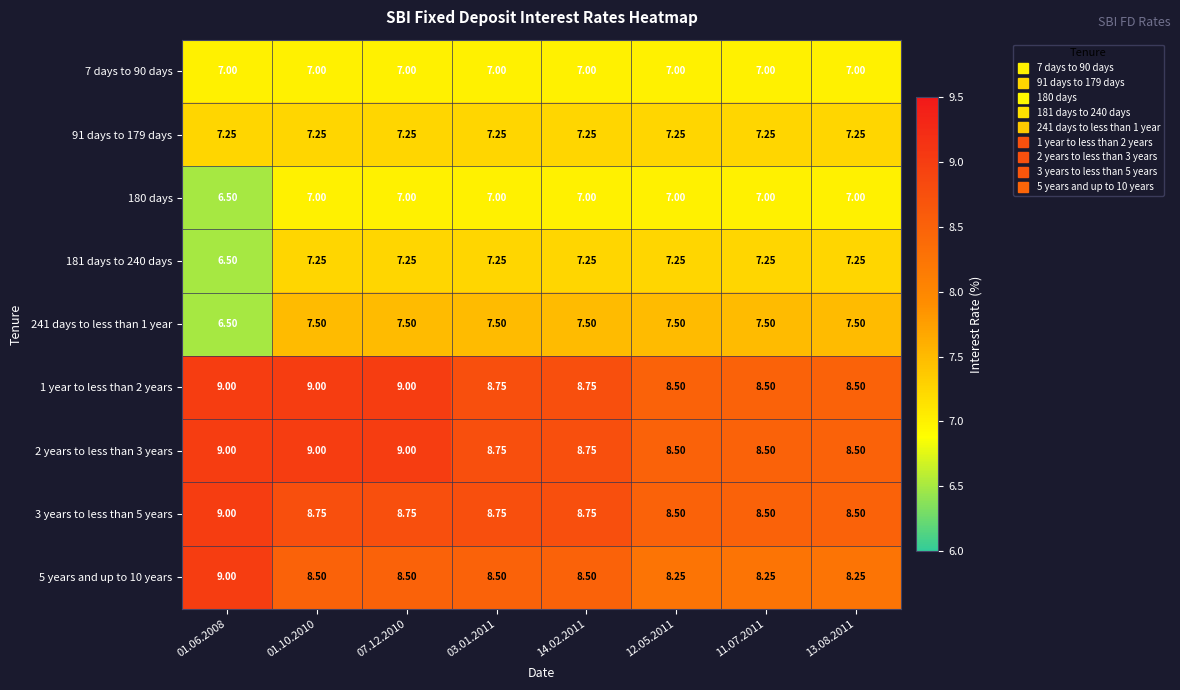

Is the value of 1 year to less than 2 years at 14.02.2011 greater than the value of 180 days at 11.07.2011?

Yes